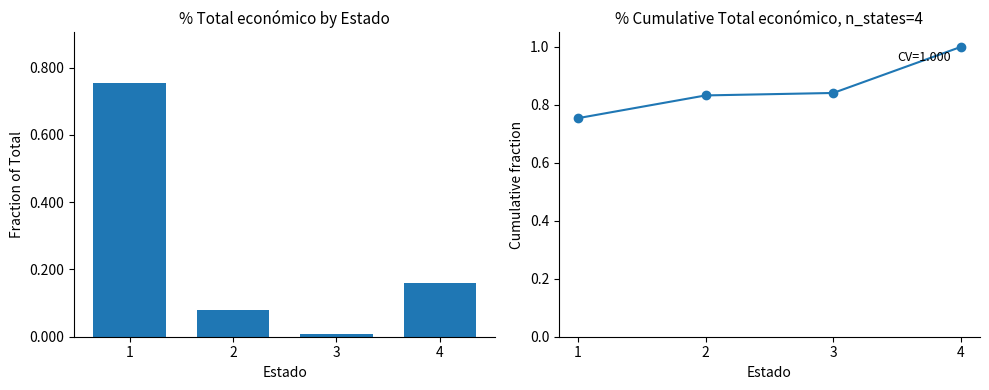

List the labels in order of Total económico value, smallest first.

3, 2, 4, 1